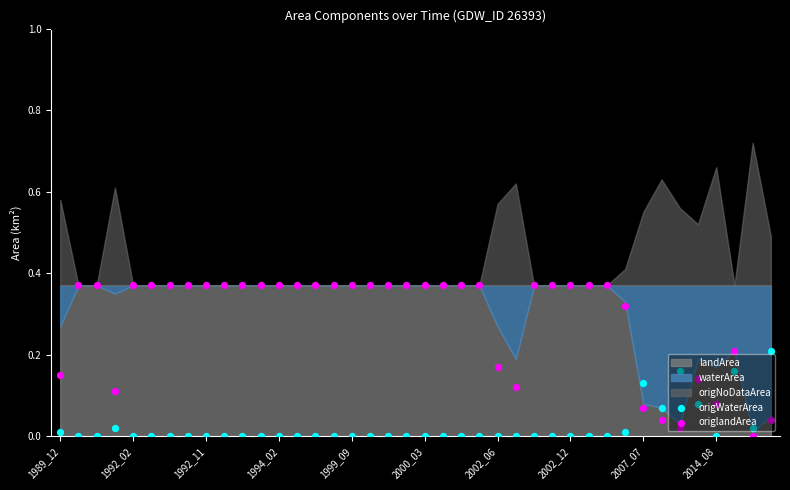

Is the value of origlandArea at 2014_08 greater than the value of origWaterArea at 2007_07?

No